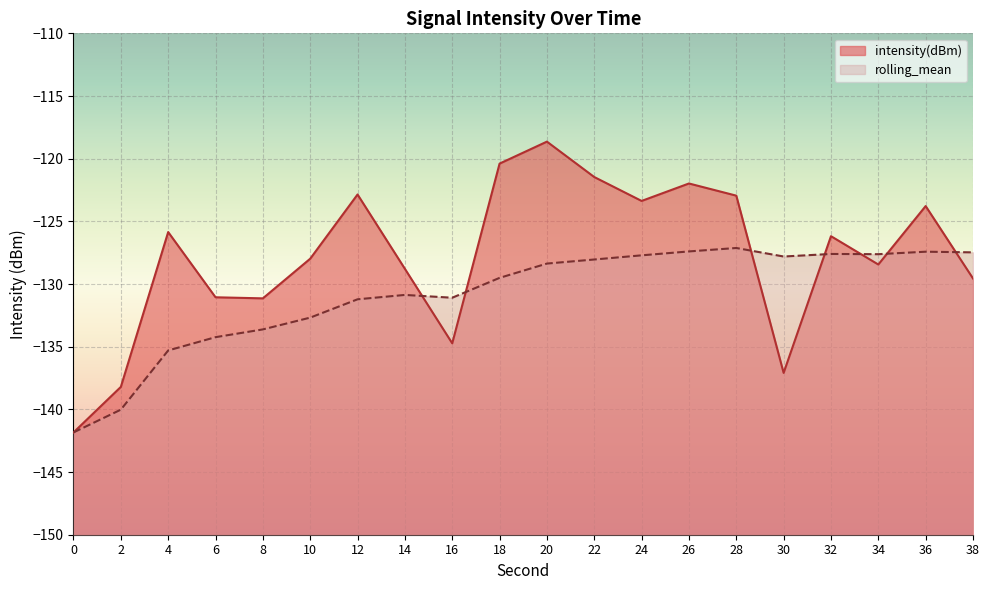

Between 0 and 32, which series saw the biggest shift?

intensity(dBm)